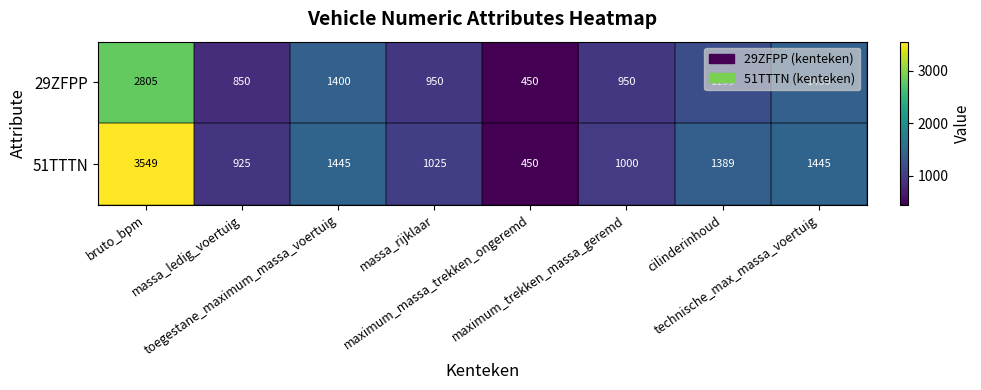

At which category is the sum across all series the highest?

bruto_bpm